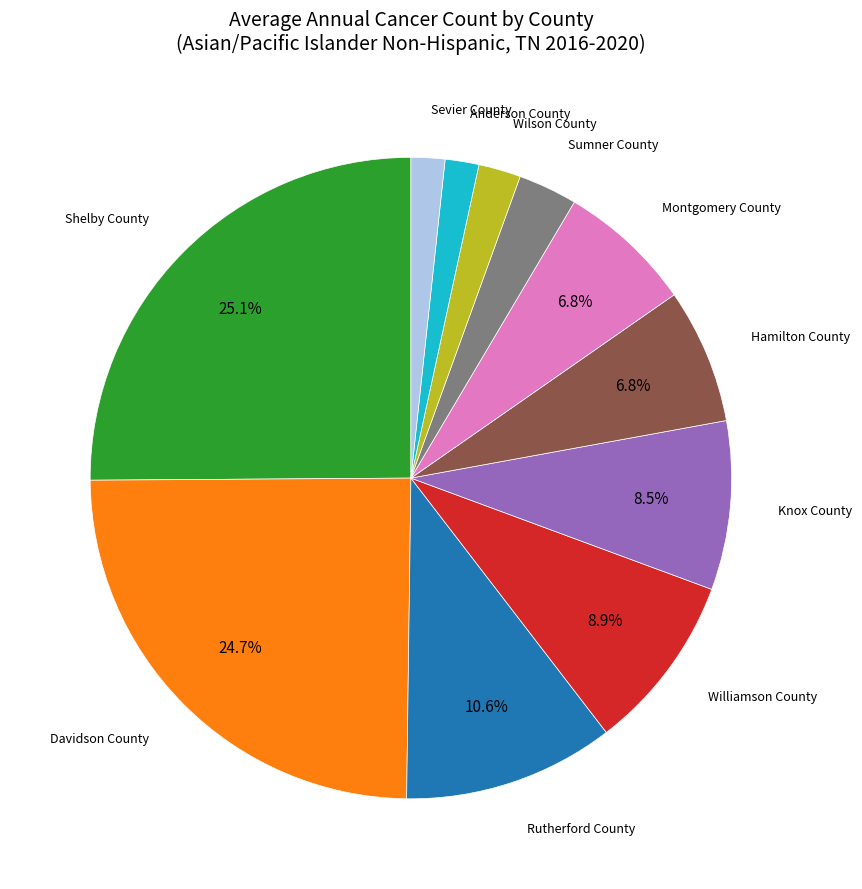

Is there any slice that represents more than half of the pie?

No